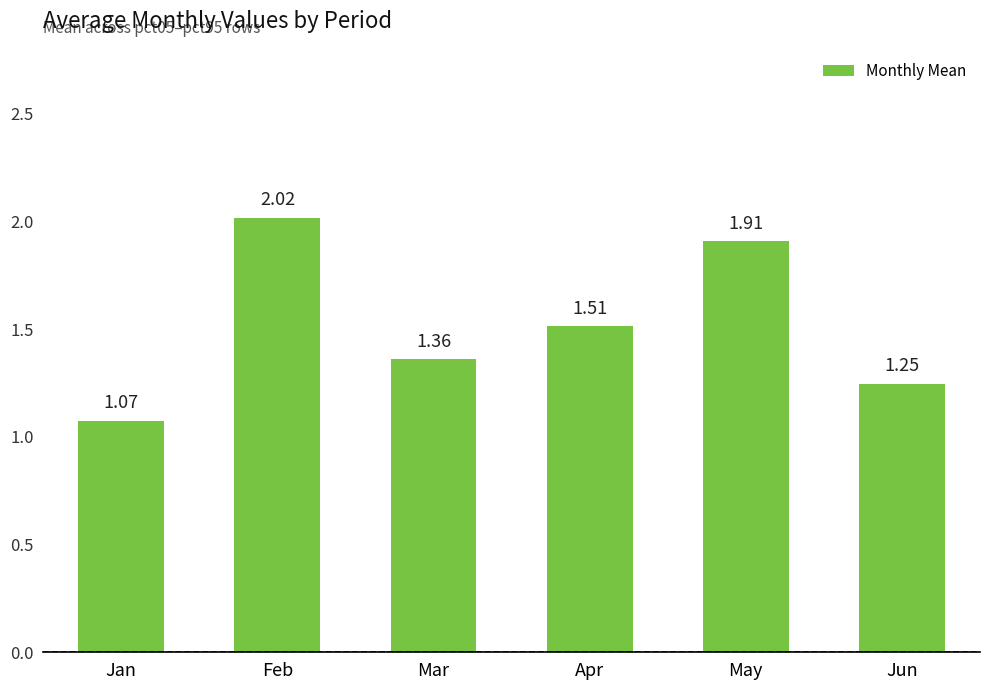

At which category does the chart reach its minimum across all series?

Jan